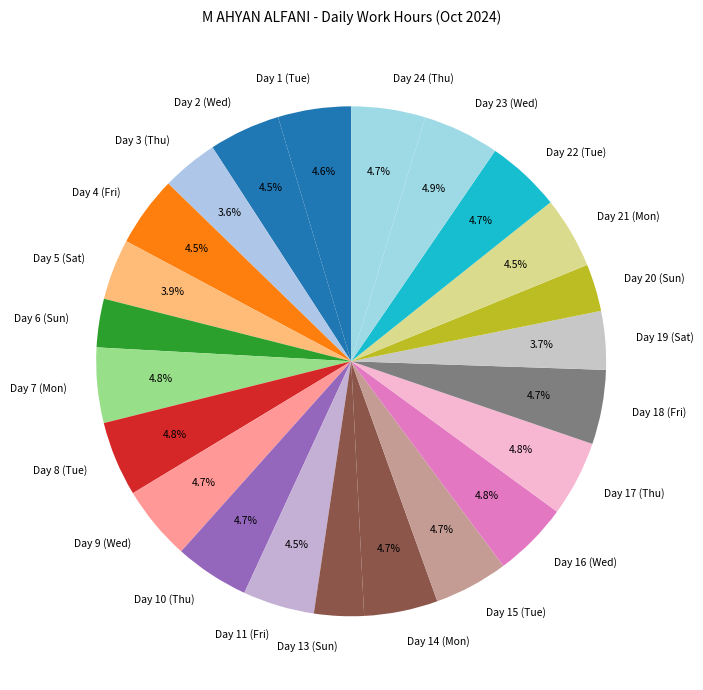

What is the ratio of the value at Day 8 (Tue) to the value at Day 23 (Wed)?

1.0